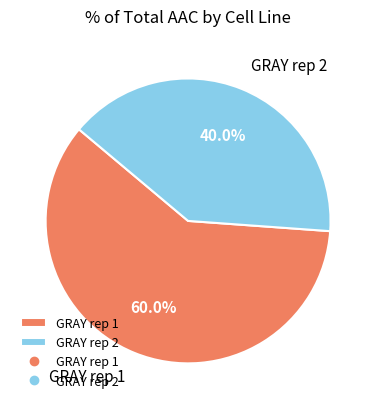

Is it true that GRAY rep 2 is 55% of the pie?

False